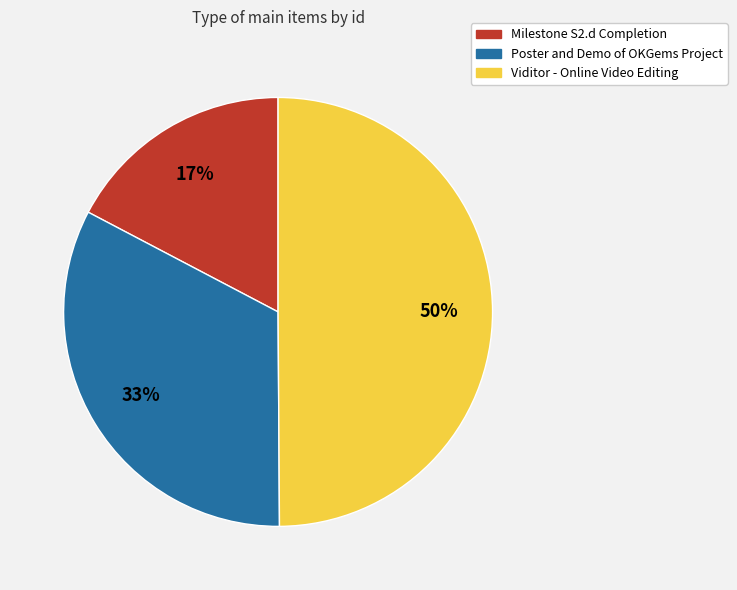

To the nearest percent, what is the difference between the Viditor - Online Video Editing and Poster and Demo of OKGems Project slice percentages?

17%